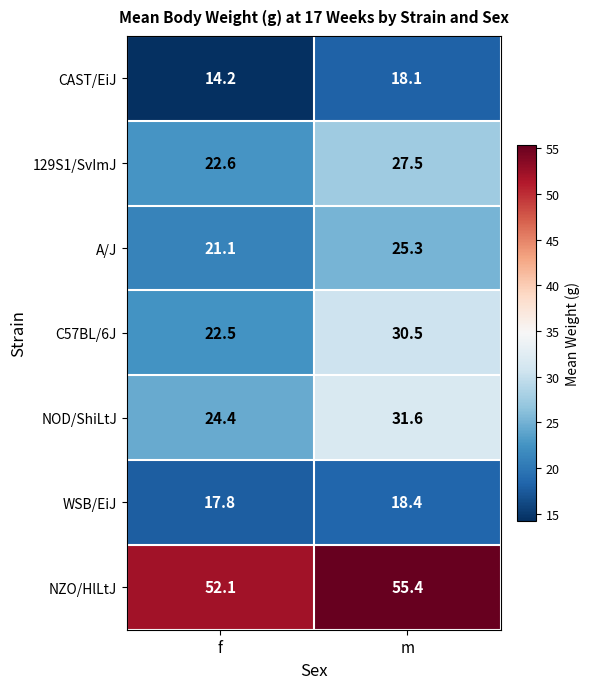

Which series has the largest range (max minus min)?

C57BL/6J